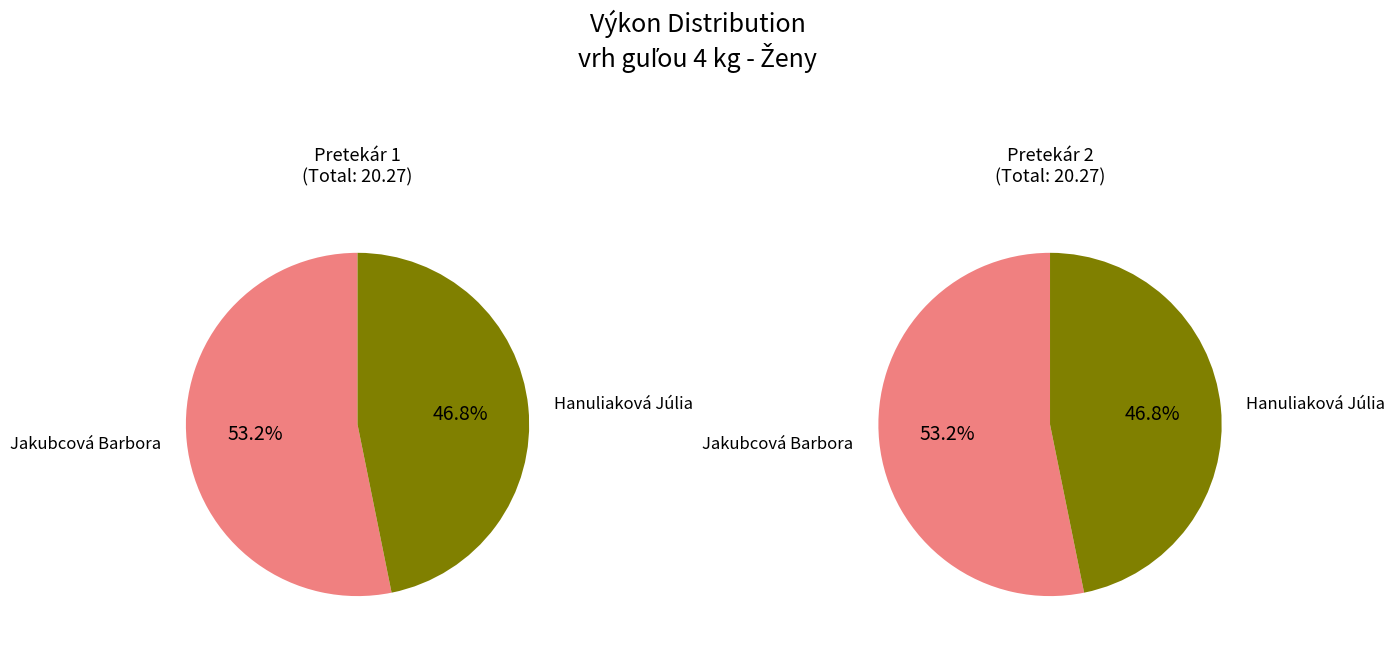

Is Hanuliaková Júlia the majority of the pie?

No